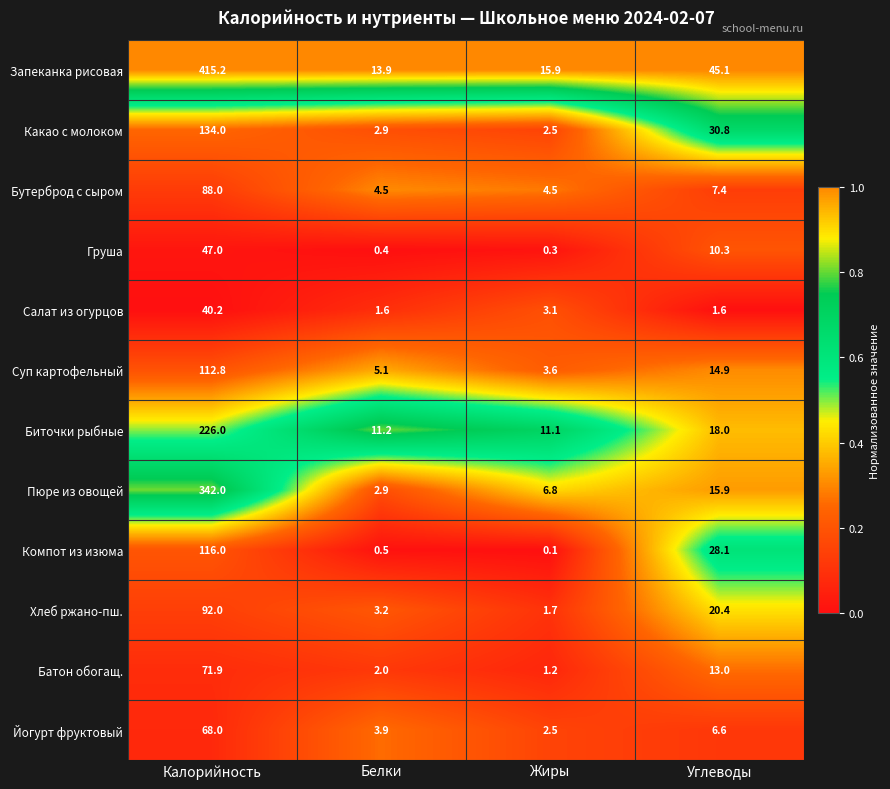

The Какао с молоком series shows 13.8 at Углеводы. True or false?

False